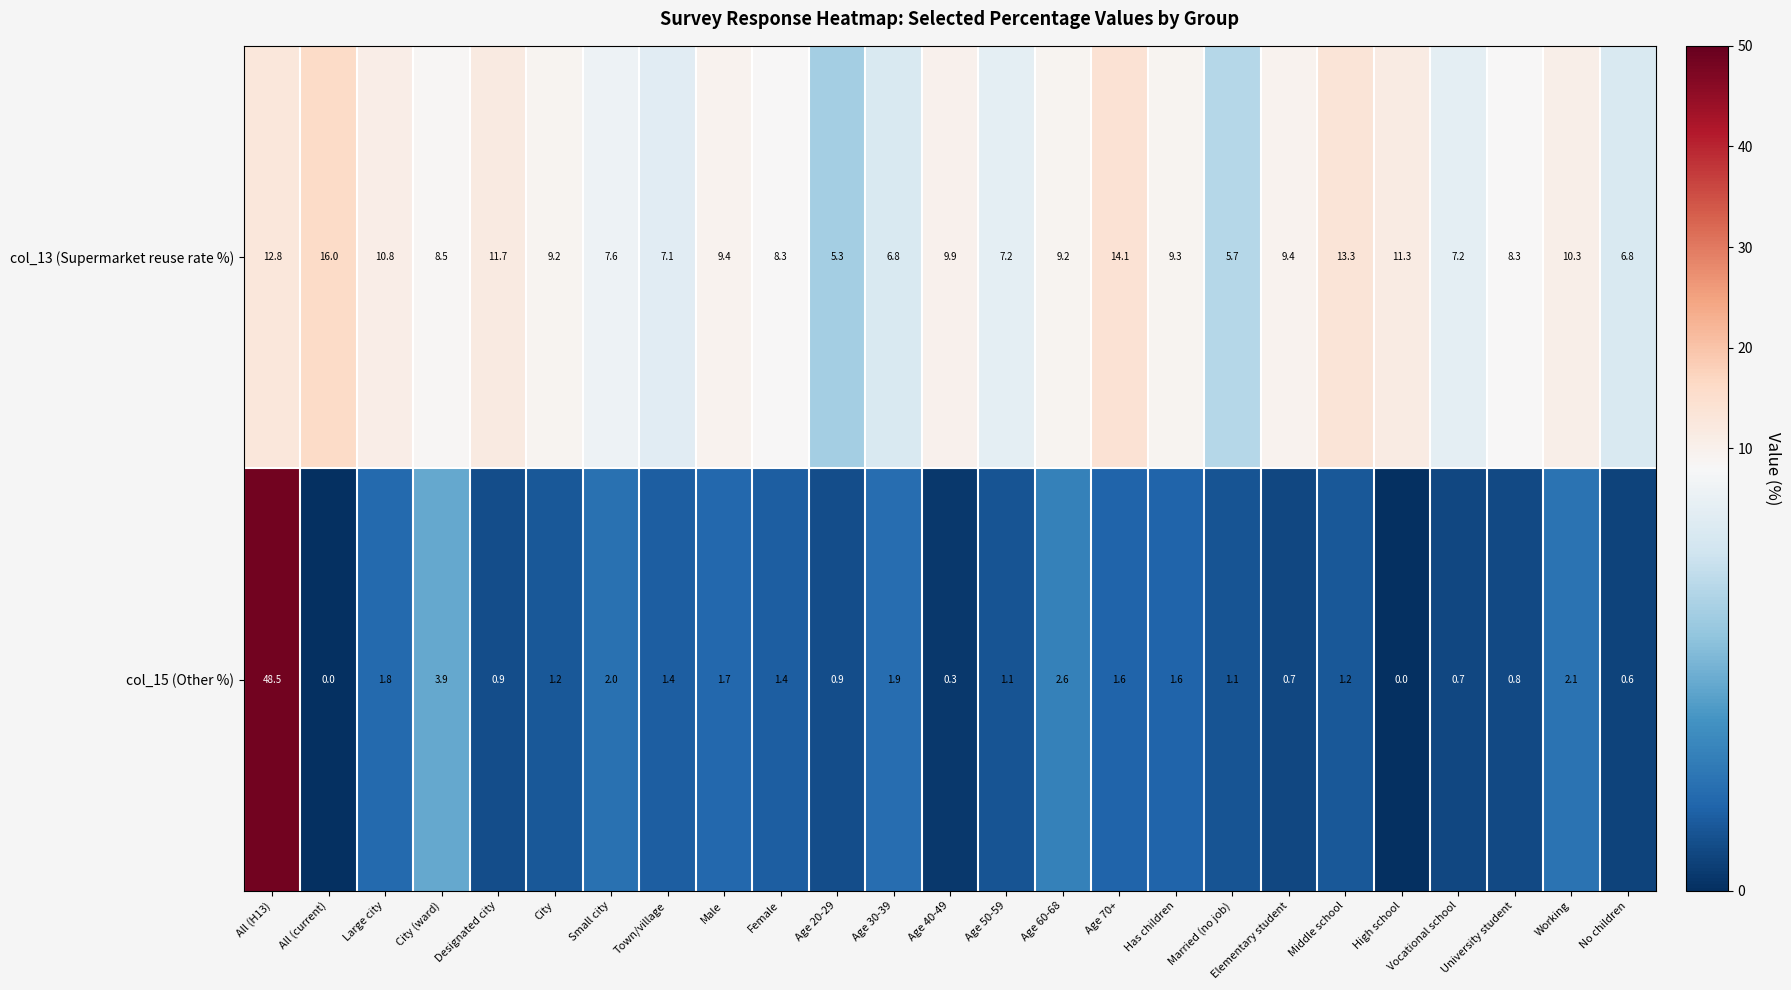

At Male, list the series in order from smallest to largest.

col_15 (Other %), col_13 (Supermarket reuse rate %)